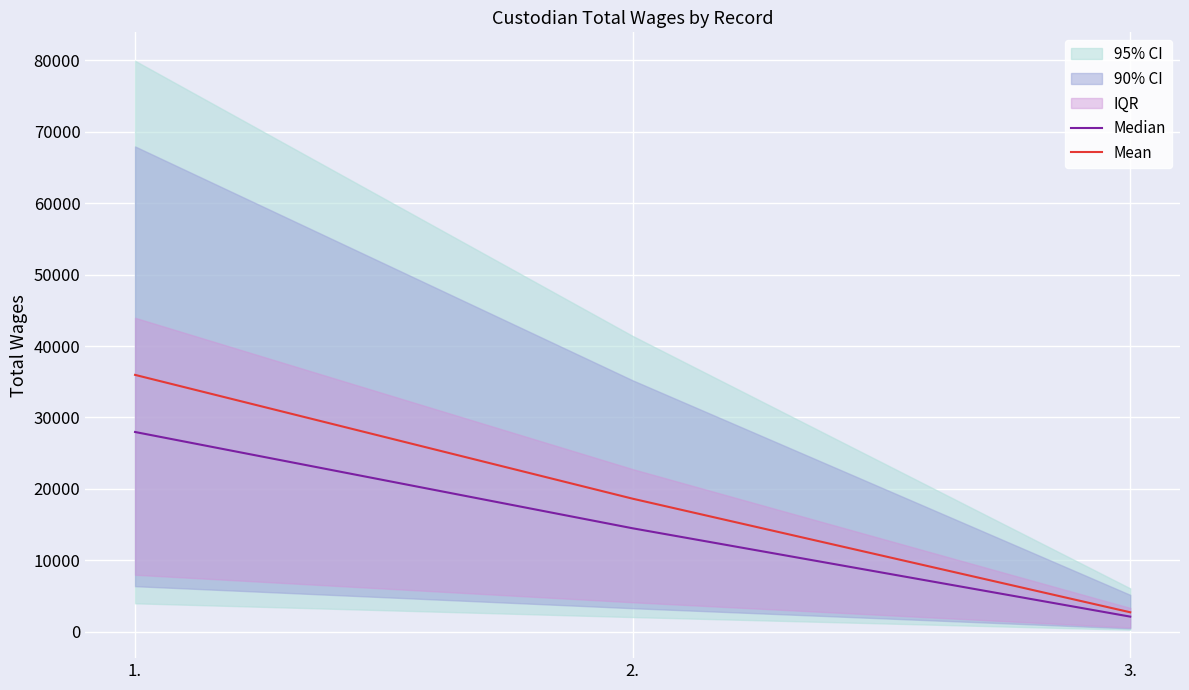

Rank the categories by Median value from lowest to highest.

3., 2., 1.